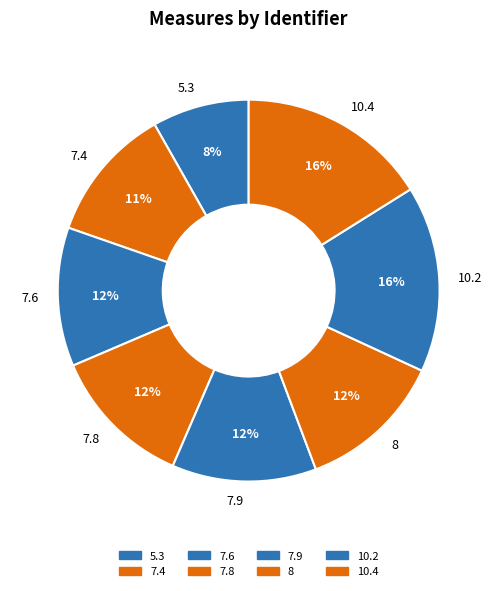

True or false: 7.8 accounts for 1% of the total.

False